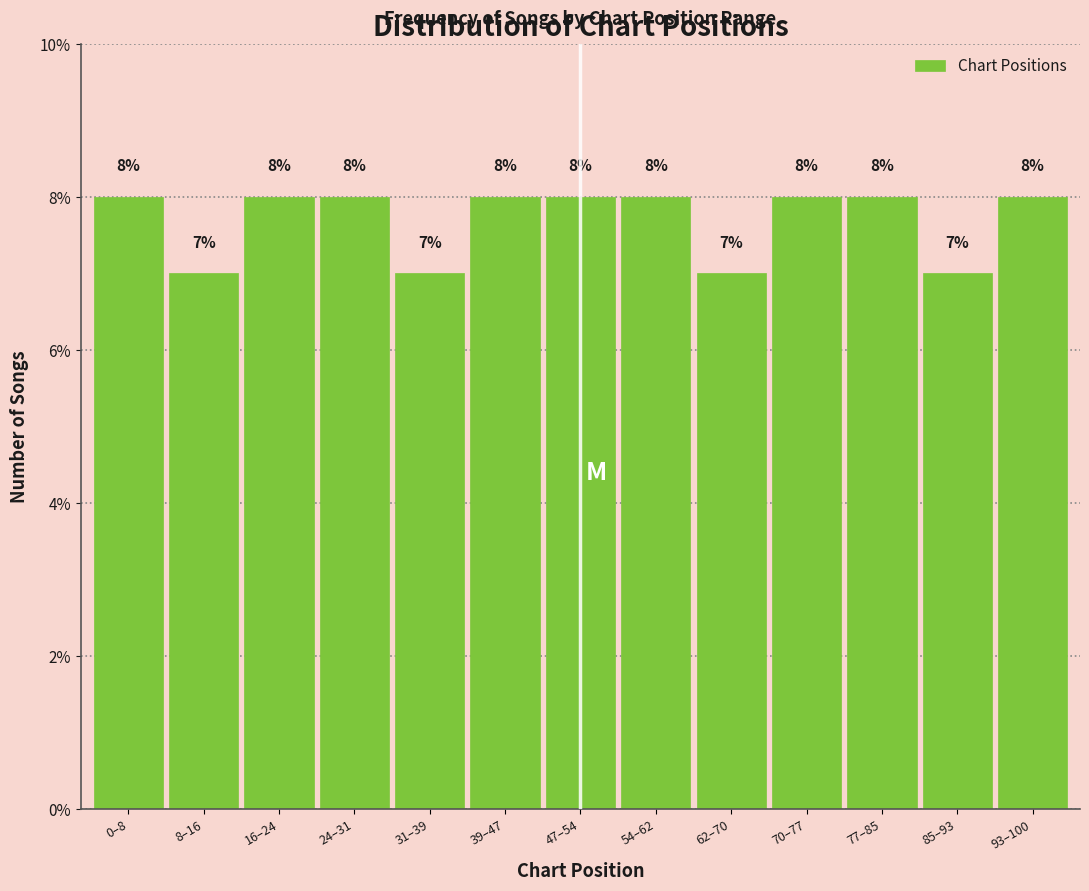

Reading right to left, transcribe all the data shown in this chart.

93–100=8.0	85–93=7.0	77–85=8.0	70–77=8.0	62–70=7.0	54–62=8.0	47–54=8.0	39–47=8.0	31–39=7.0	24–31=8.0	16–24=8.0	8–16=7.0	0–8=8.0